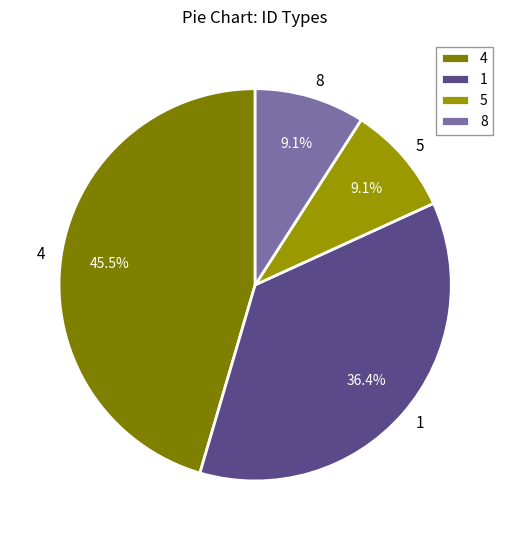

Which category has the biggest portion of the pie?

4